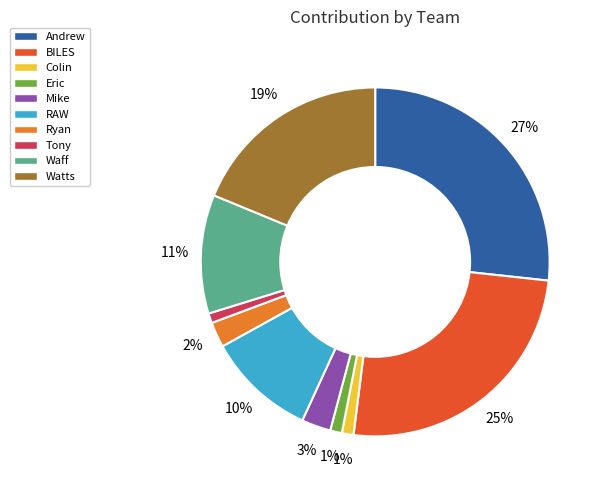

Count the number of slices in the pie.

10